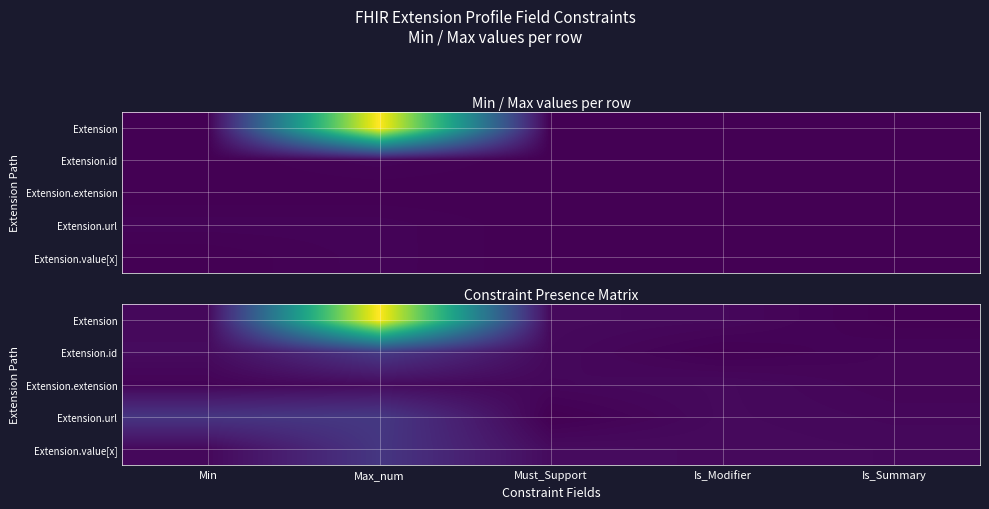

Is it true that Extension.url equals 0.0 at Is_Summary?

False